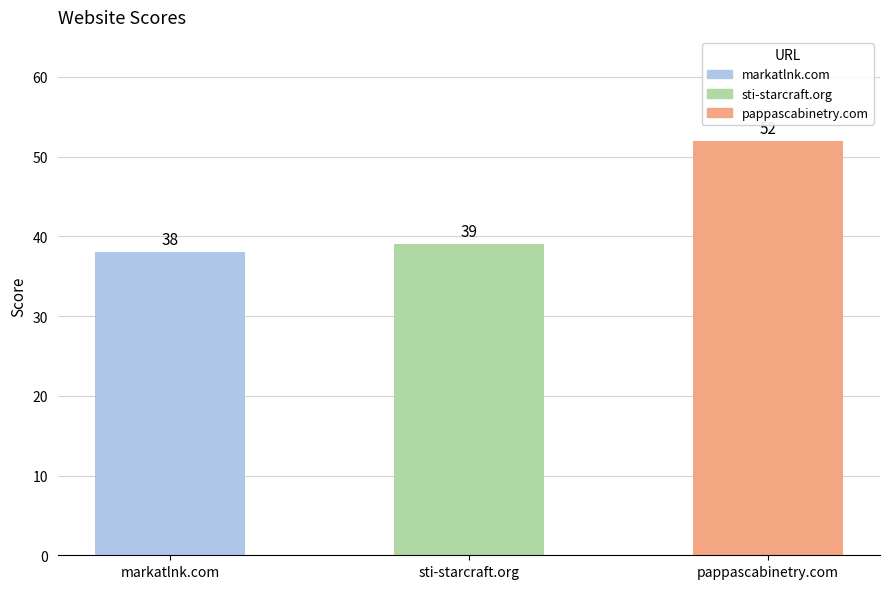

Is it true that the value at sti-starcraft.org is 39?

True